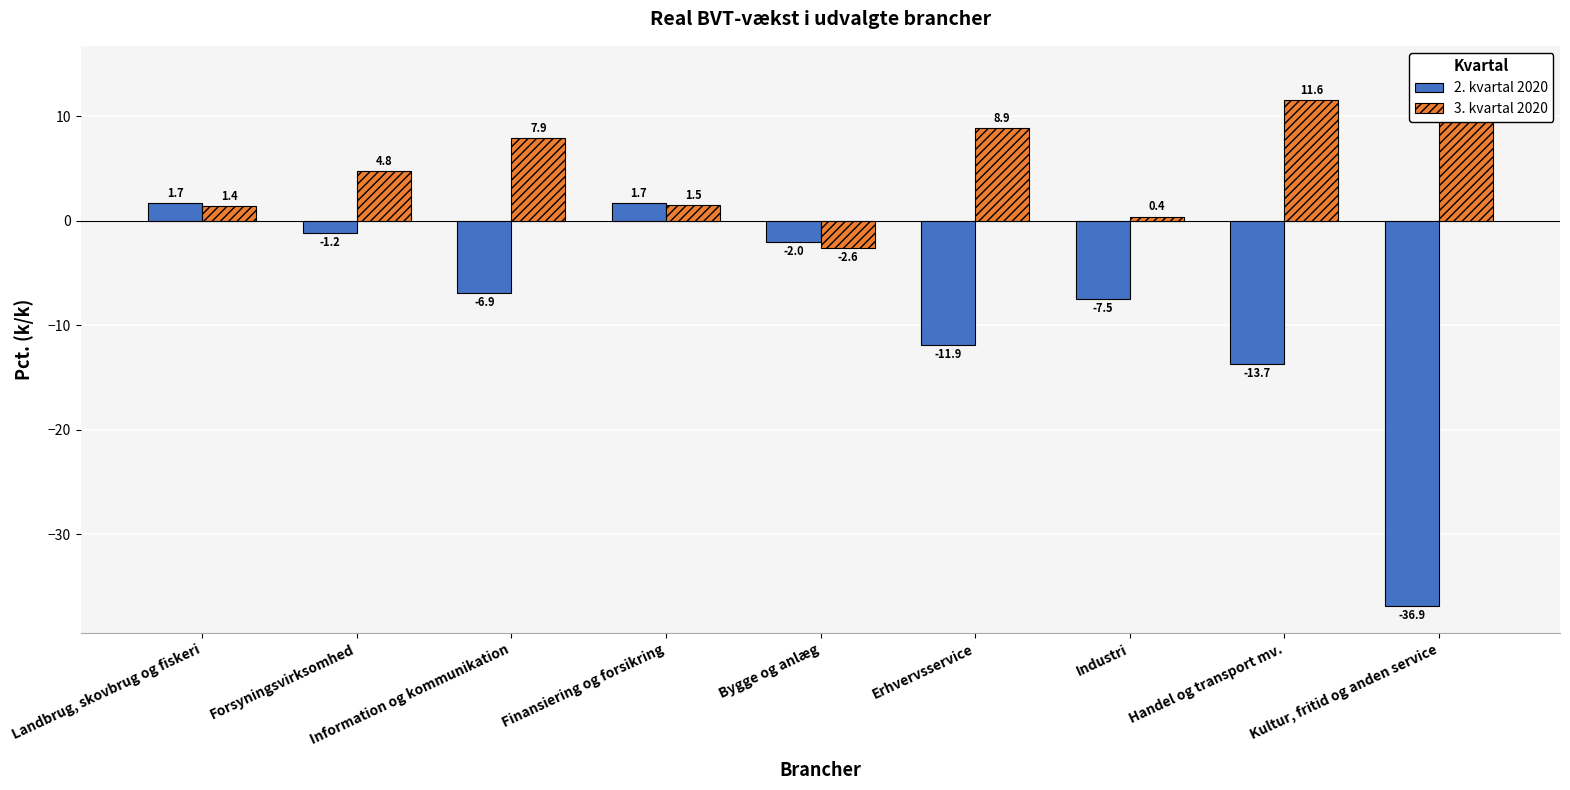

What is the value of the 2. kvartal 2020 bar at the 2nd from the left?

-1.2